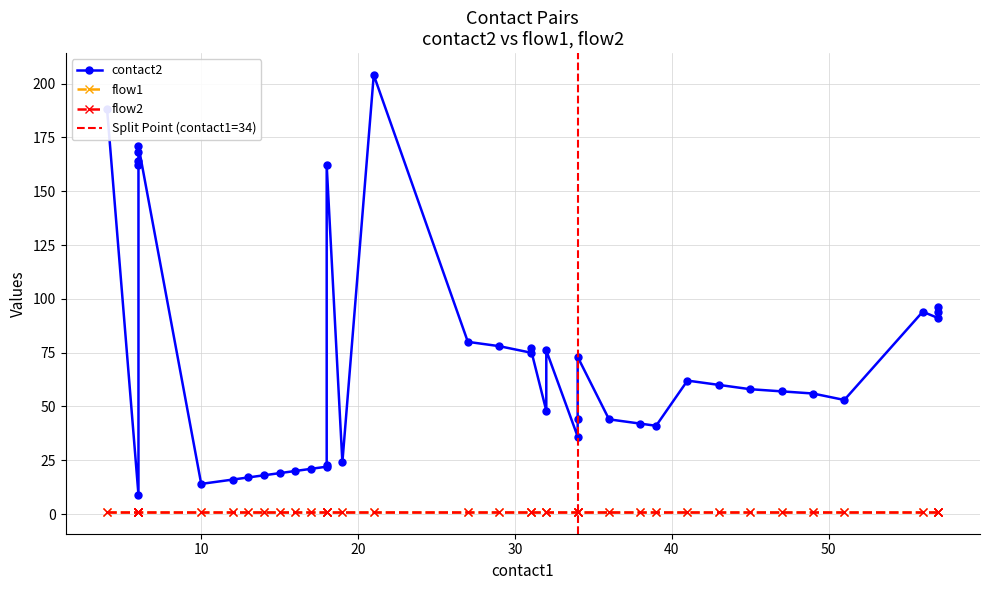

Which series has the largest total across all categories?

contact2